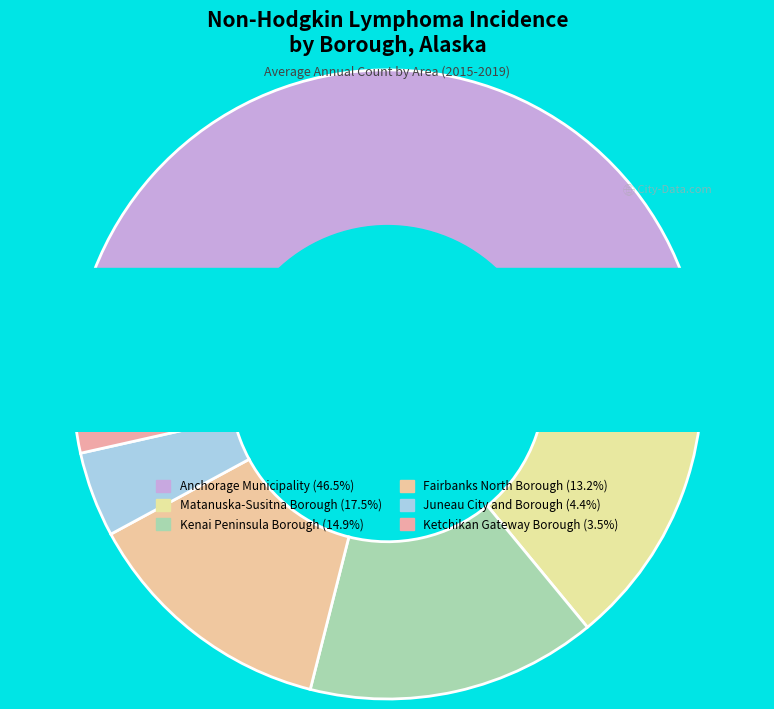

Which category has the smallest portion of the pie?

Ketchikan Gateway Borough